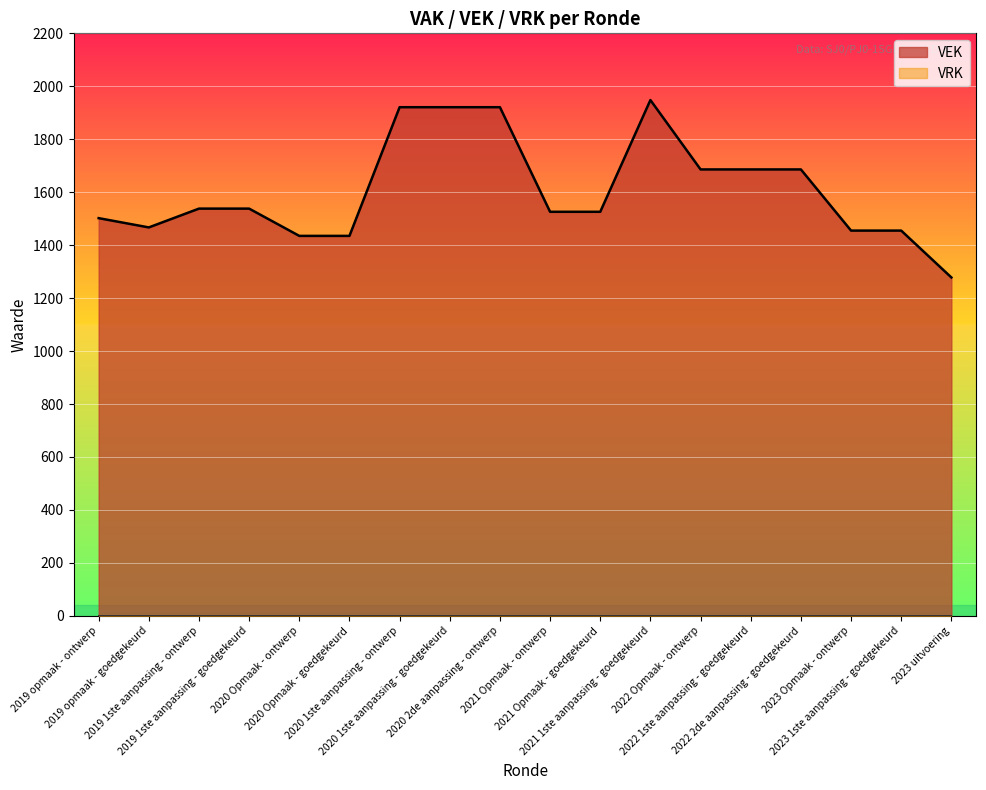

What is the approximate value at 2019 1ste aanpassing - goedgekeurd?

1538